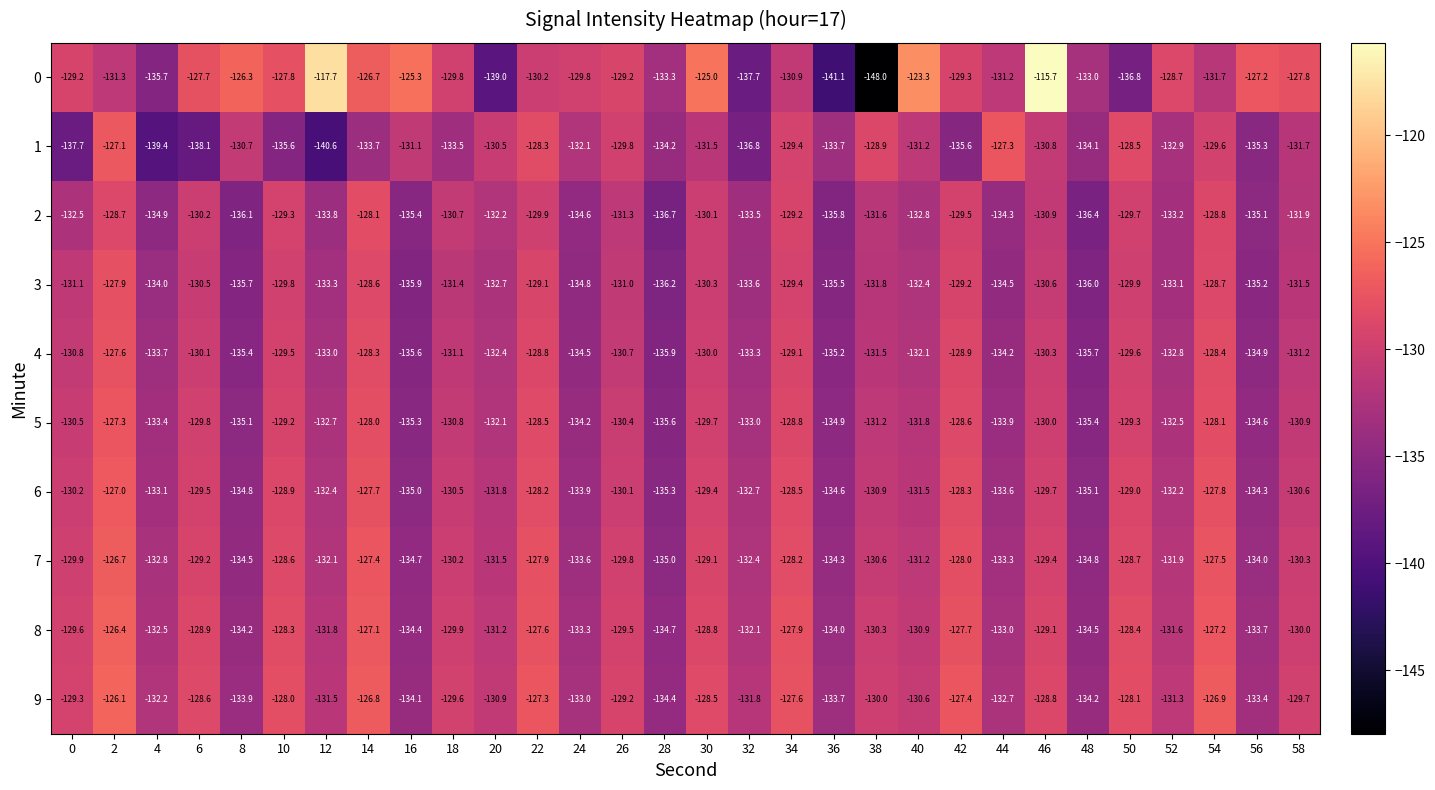

The value of 3 at 58 is -83.8. True or false?

False